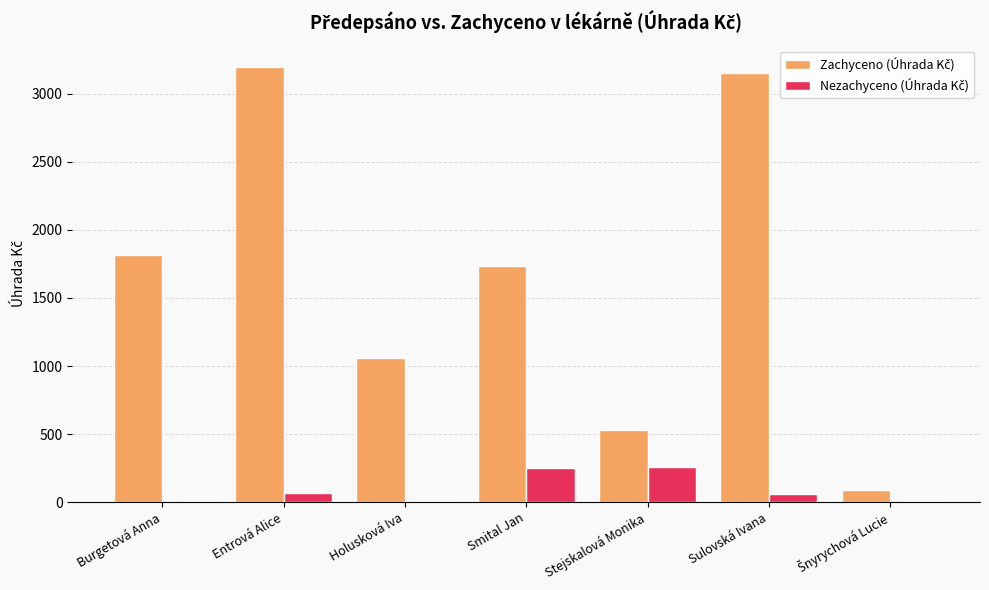

Does the chart contain stacked bars?

No